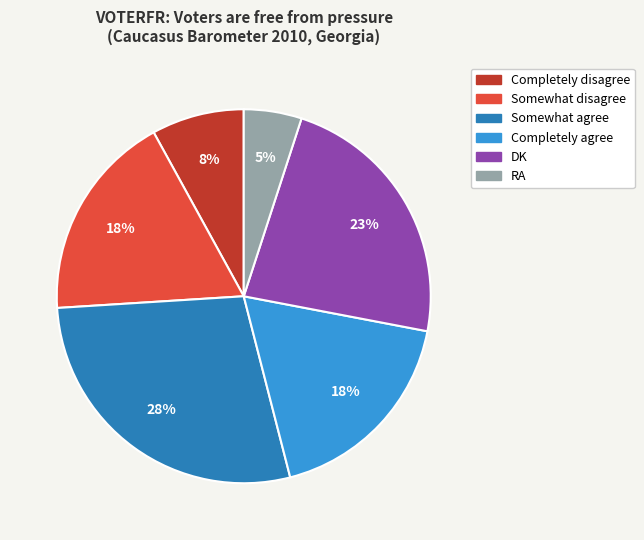

True or false: DK accounts for 23% of the total.

True